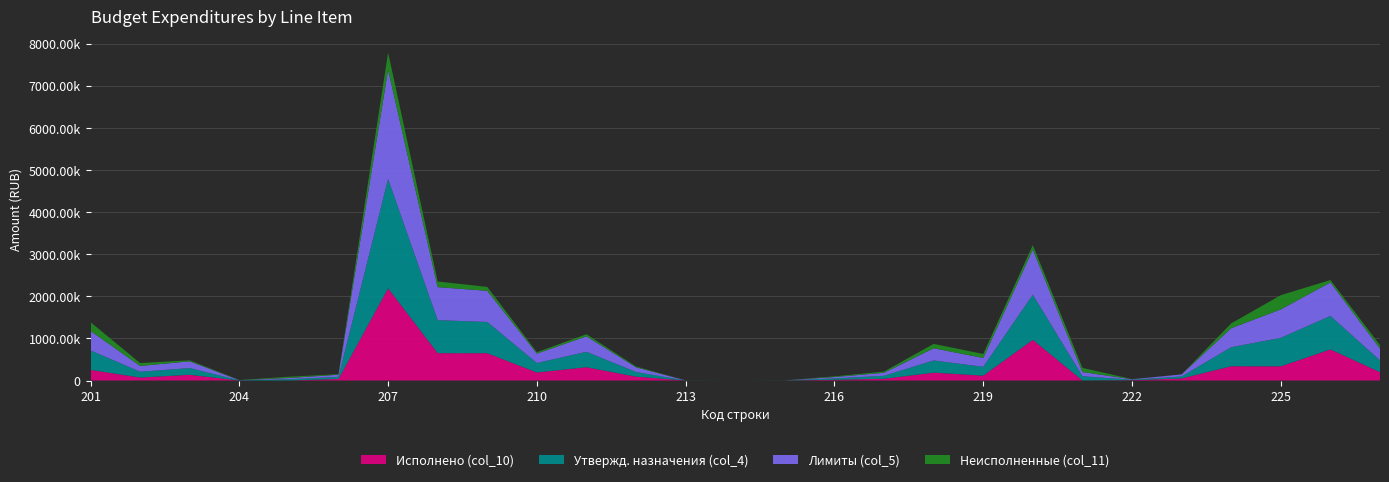

Reading right to left, extract all data points from this chart.

Исполнено (col_10): 227=198222.4	226=738494.0	225=337883.6	224=339000.0	223=48400.0	222=7190.0	221=2000.0	220=965940.1	219=115264.5	218=186435.8	217=41642.4	216=17060.0	215=0.0	214=0.0	213=0.0	212=91638.0	211=315745.9	210=191404.0	209=648793.8	208=649747.0	207=2189869.9	206=37386.2	205=0.0	204=0.0	203=135870.0	202=70461.6	201=253286.2
Утвержд. назначения (col_4): 227=280000.0	226=795500.0	225=675767.2	224=451970.0	223=48400.0	222=11000.0	221=100000.0	220=1072000.0	219=210000.0	218=290000.0	217=71000.0	216=33000.0	215=1000.0	214=200.0	213=1000.0	212=110729.0	211=366455.0	210=224030.0	209=741000.0	208=784000.0	207=2596000.0	206=50000.0	205=30000.0	204=4000.0	203=160000.0	202=138000.0	201=462000.0
Лимиты (col_5): 227=280000.0	226=795500.0	225=675767.2	224=451970.0	223=48400.0	222=11000.0	221=100000.0	220=1072000.0	219=210000.0	218=290000.0	217=71000.0	216=33000.0	215=1000.0	214=200.0	213=1000.0	212=110729.0	211=366455.0	210=224030.0	209=741000.0	208=784000.0	207=2596000.0	206=50000.0	205=30000.0	204=4000.0	203=160000.0	202=138000.0	201=462000.0
Неисполненные (col_11): 227=81777.6	226=57006.0	225=337883.6	224=112970.0	223=0.0	222=3810.0	221=98000.0	220=106059.9	219=94735.5	218=103564.2	217=29357.6	216=15940.0	215=1000.0	214=200.0	213=1000.0	212=19091.0	211=50709.1	210=32626.0	209=92206.2	208=134253.0	207=406130.1	206=12613.8	205=30000.0	204=4000.0	203=24130.0	202=67538.4	201=208713.8